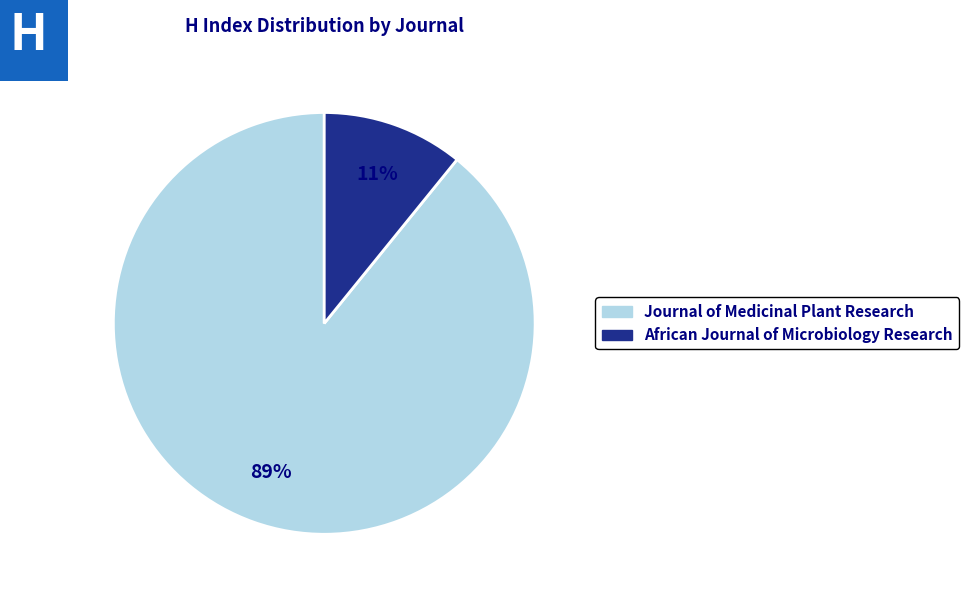

Is there any slice that represents more than half of the pie?

Yes